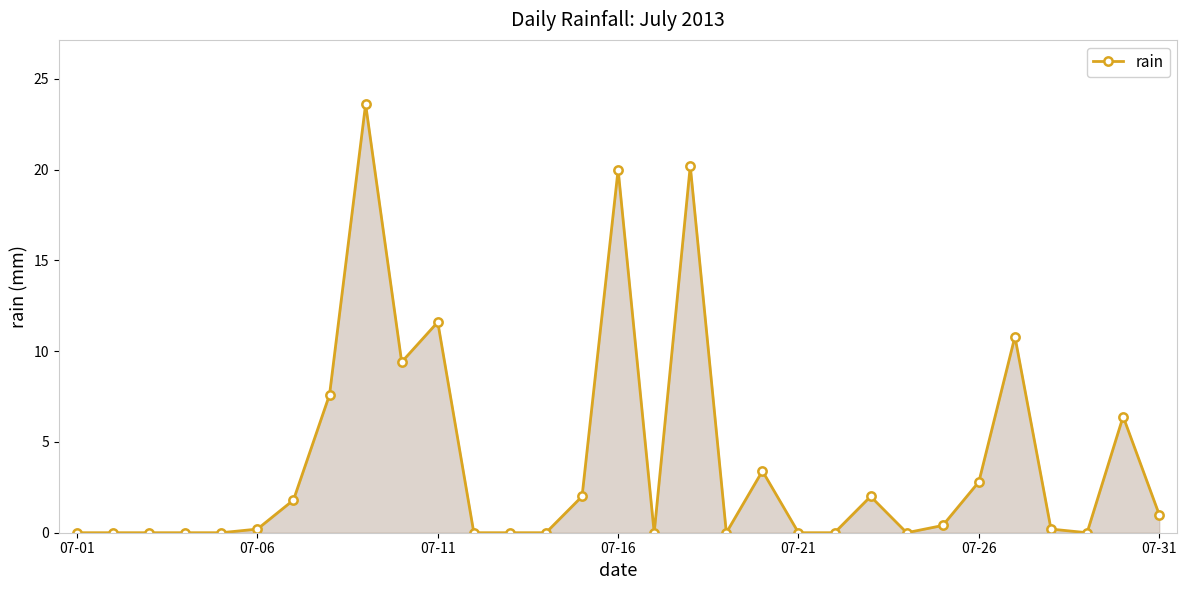

Does the chart display data point markers on the line(s)?

Yes